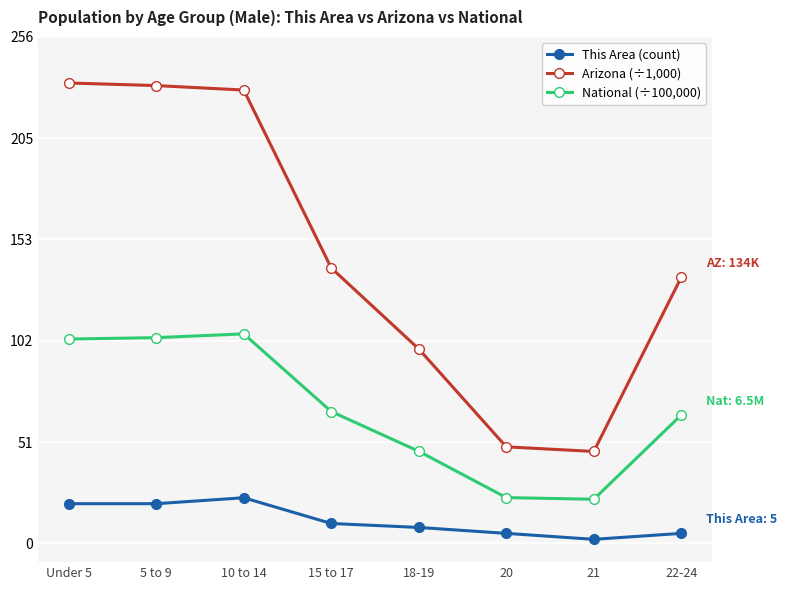

What is the value of the This Area (count) point at the 2nd from the left?

20.0